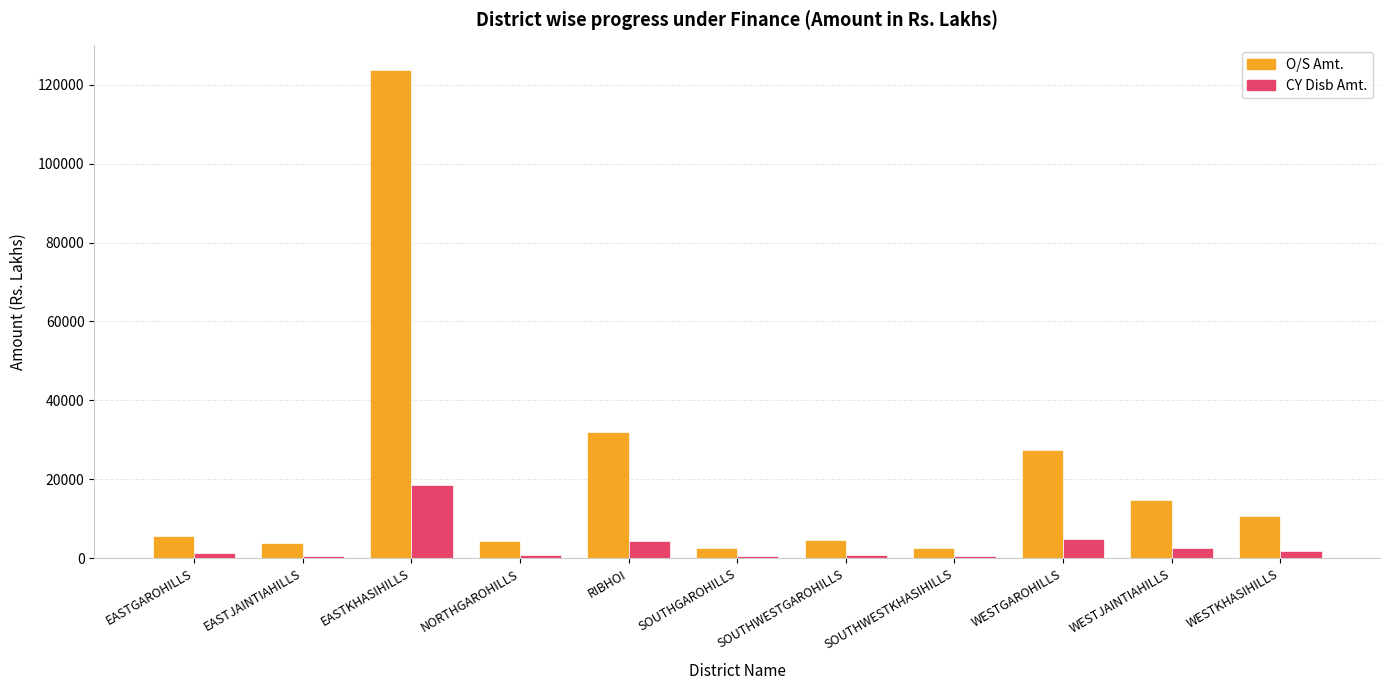

At WESTJAINTIAHILLS, list the series in order from largest to smallest.

O/S Amt., CY Disb Amt.